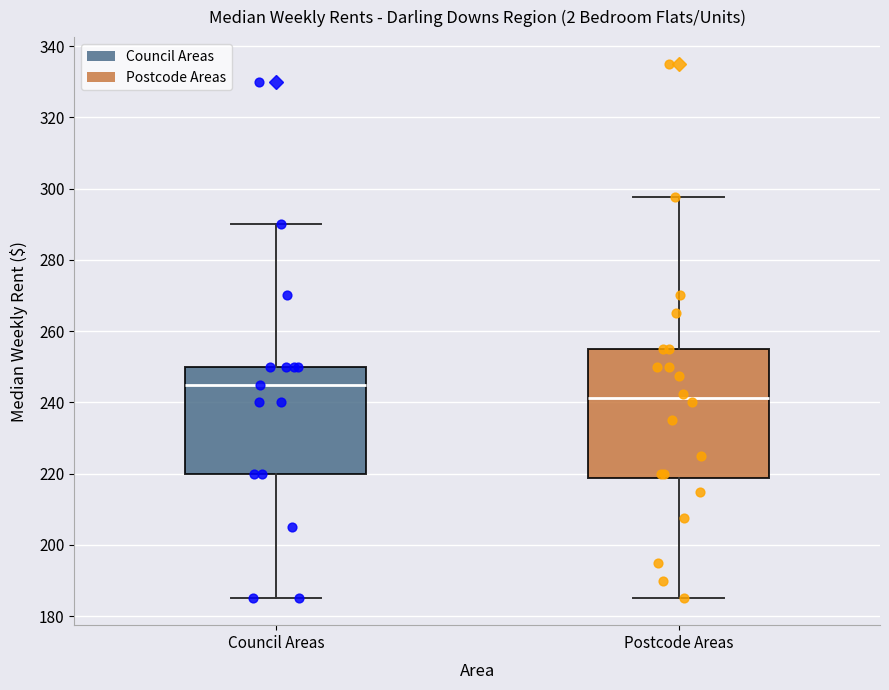

Comparing the boxes themselves (not the whiskers), which one is the tallest?

Postcode Areas